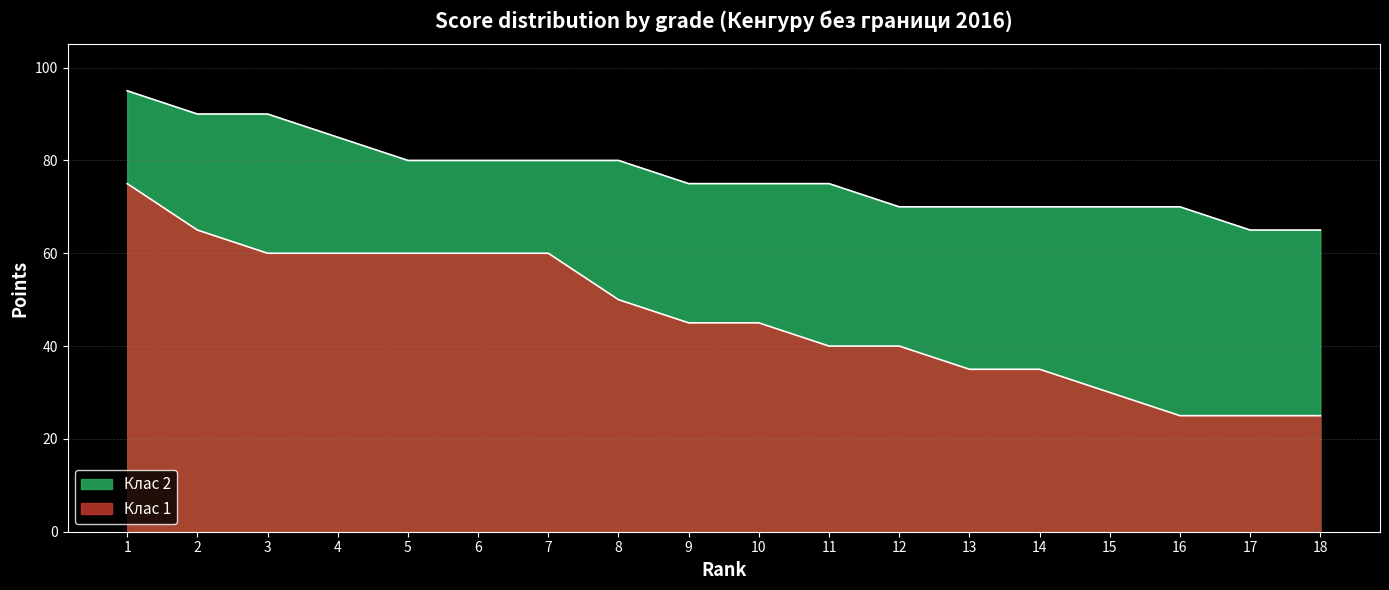

List the labels in order of Клас 1 value, smallest first.

16, 17, 18, 15, 13, 14, 11, 12, 9, 10, 8, 3, 4, 5, 6, 7, 2, 1